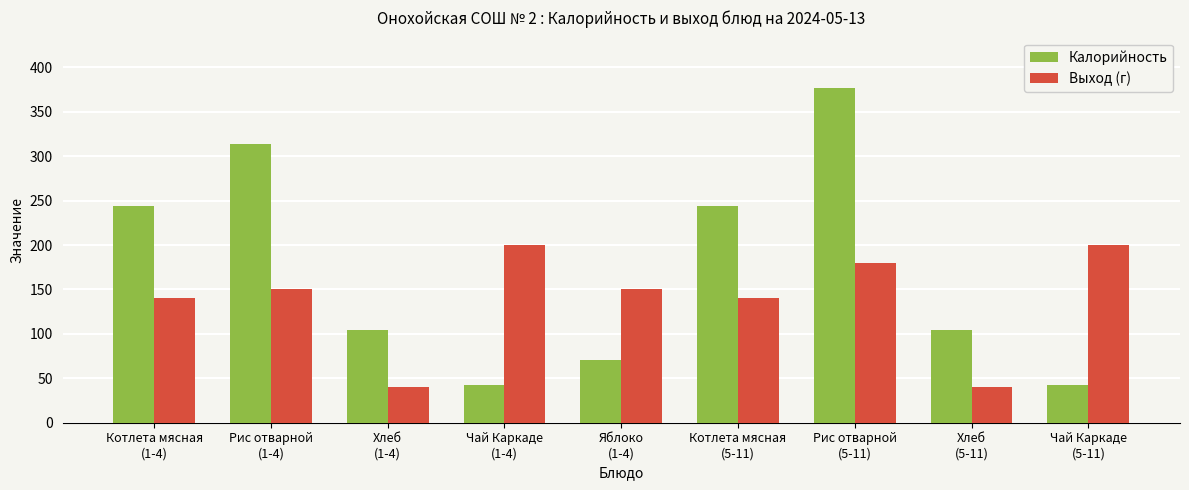

Is it true that Калорийность equals 26 at Чай Каркаде
(5-11)?

False